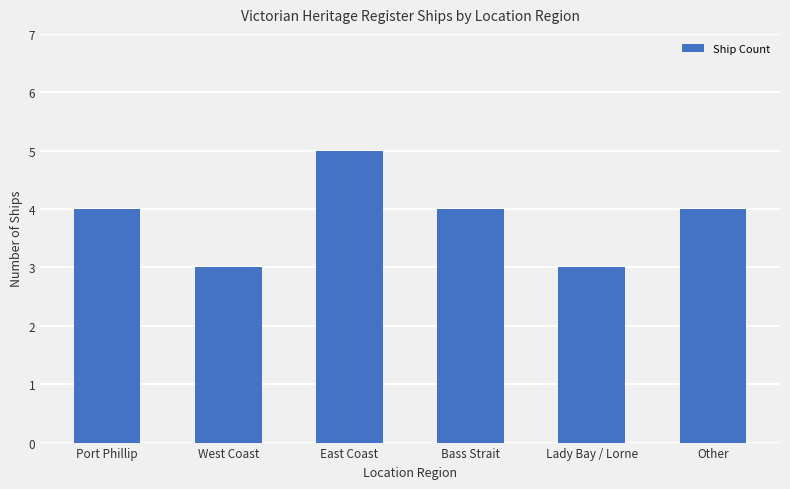

Count the values in the range 3 to 4.

5